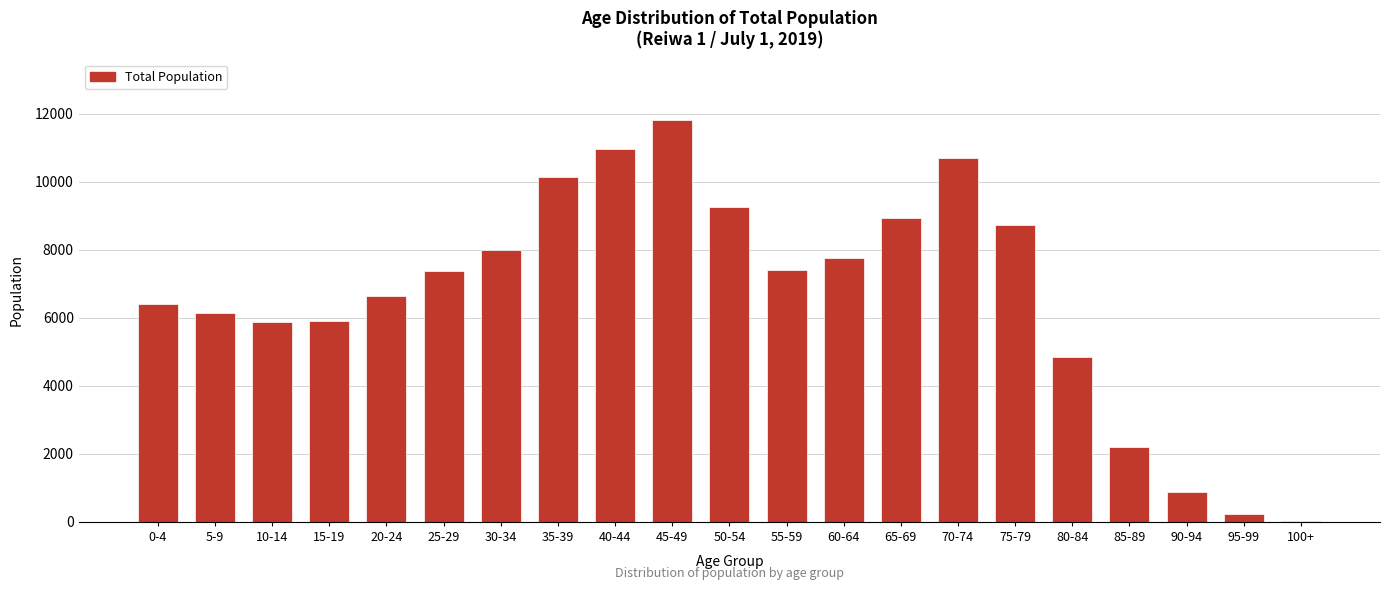

What is the change in value from 45-49 to 85-89?

-9621